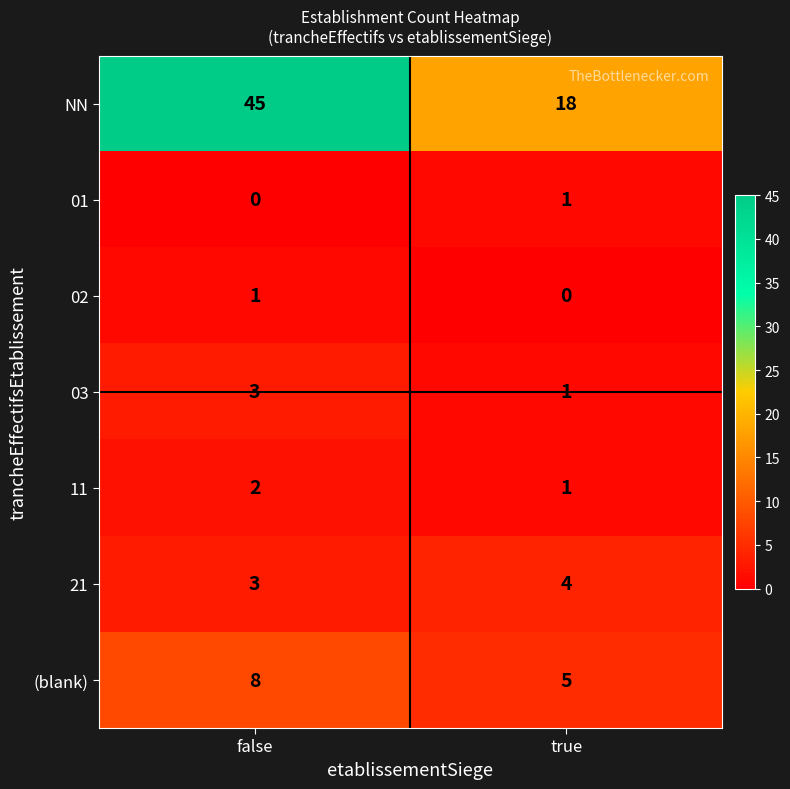

Reading right to left, extract all data points from this chart.

NN: 18	45
01: 1	0
02: 0	1
03: 1	3
11: 1	2
21: 4	3
(blank): 5	8